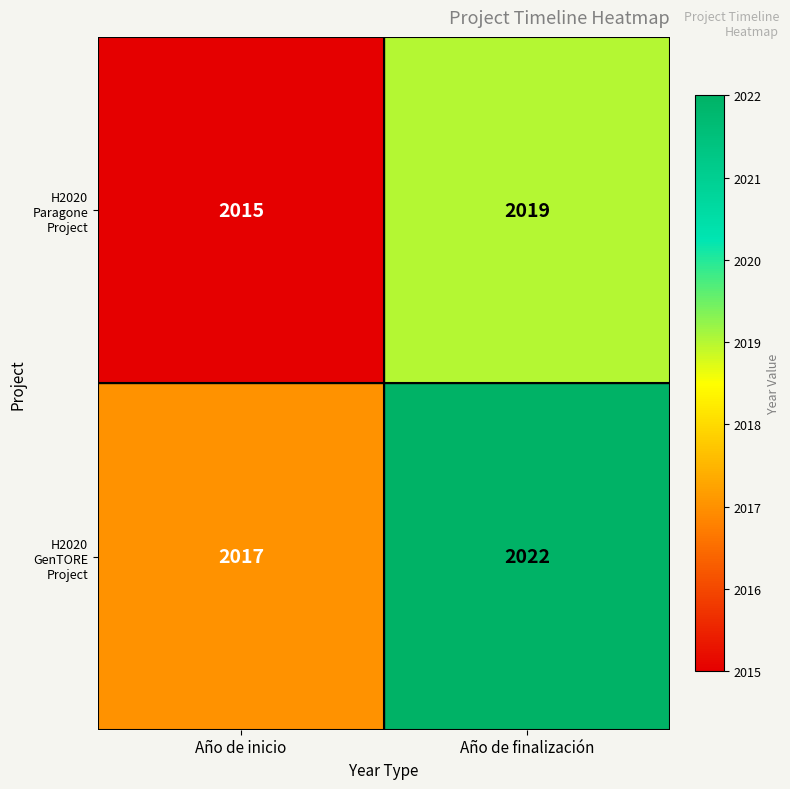

At which label is H2020 Paragone Project closest to 2017?

Año de inicio